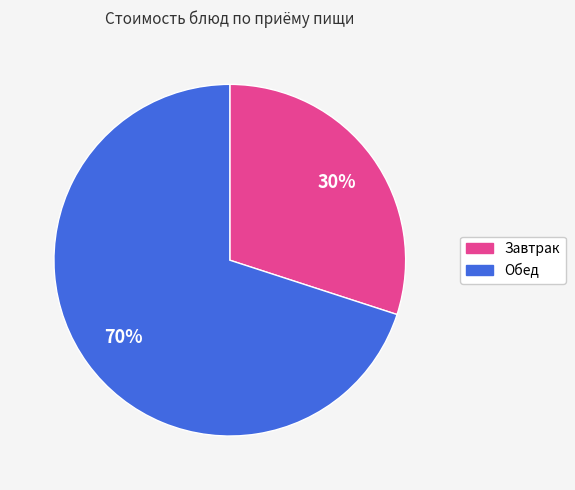

To the nearest percent, what is the difference between the largest and smallest slice percentages?

40%